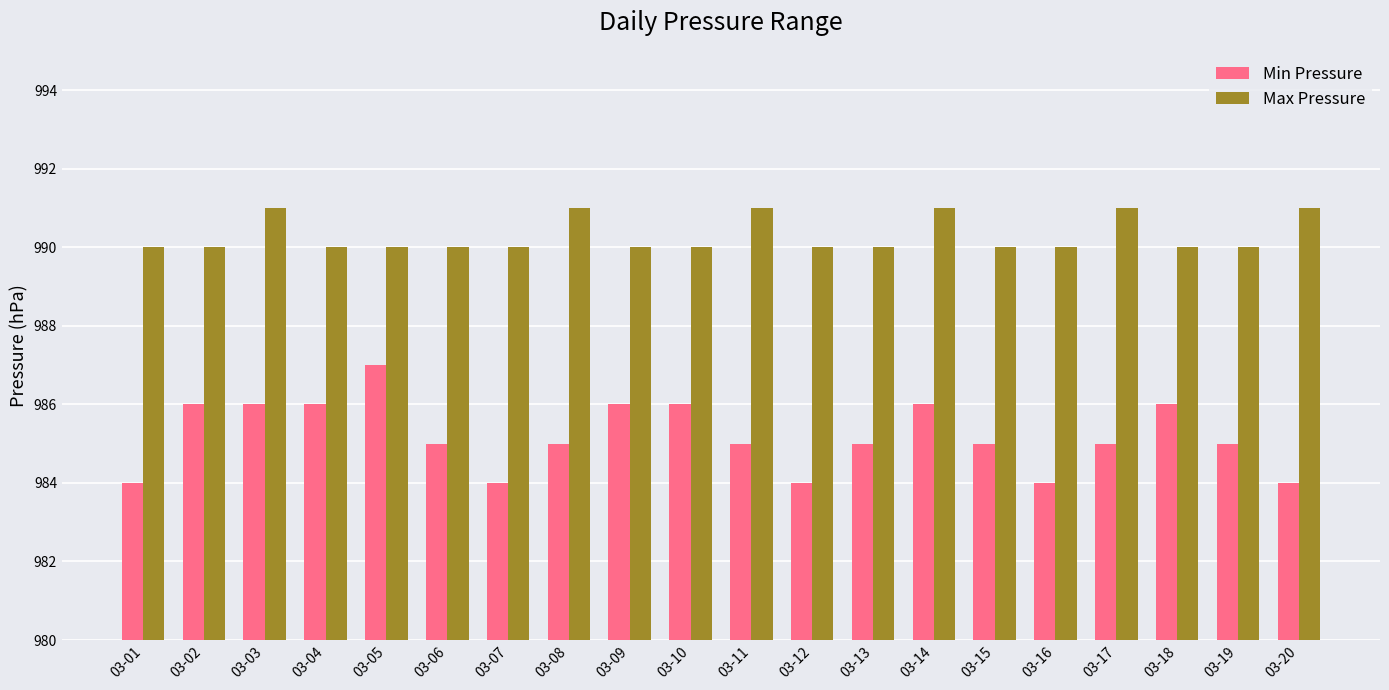

What is the difference between the highest and lowest values at 03-12?

6